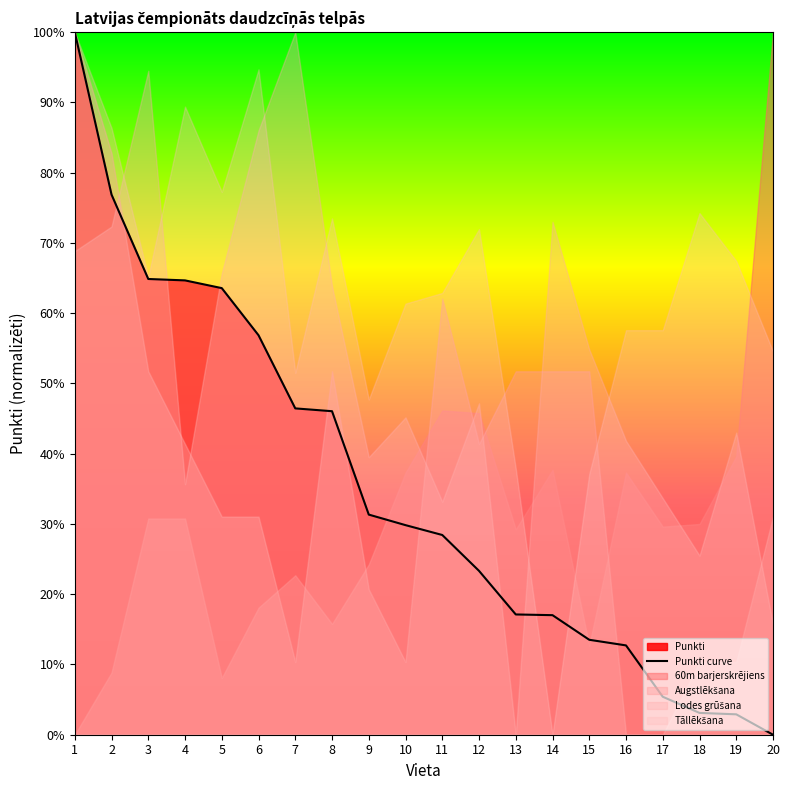

Which label corresponds to the smallest value in the chart?

20